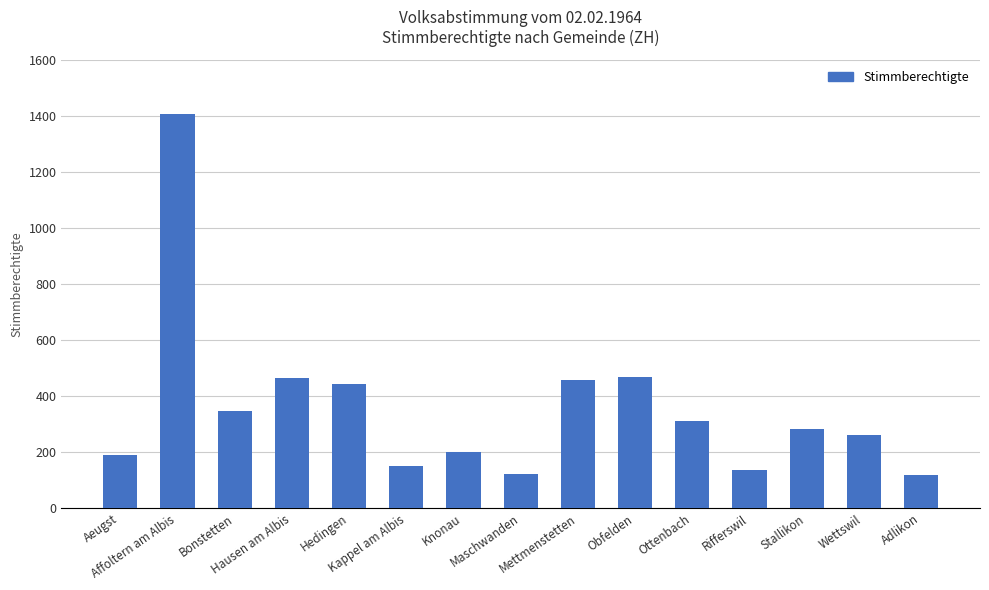

What is the label of the 1st bar from the left?

Aeugst